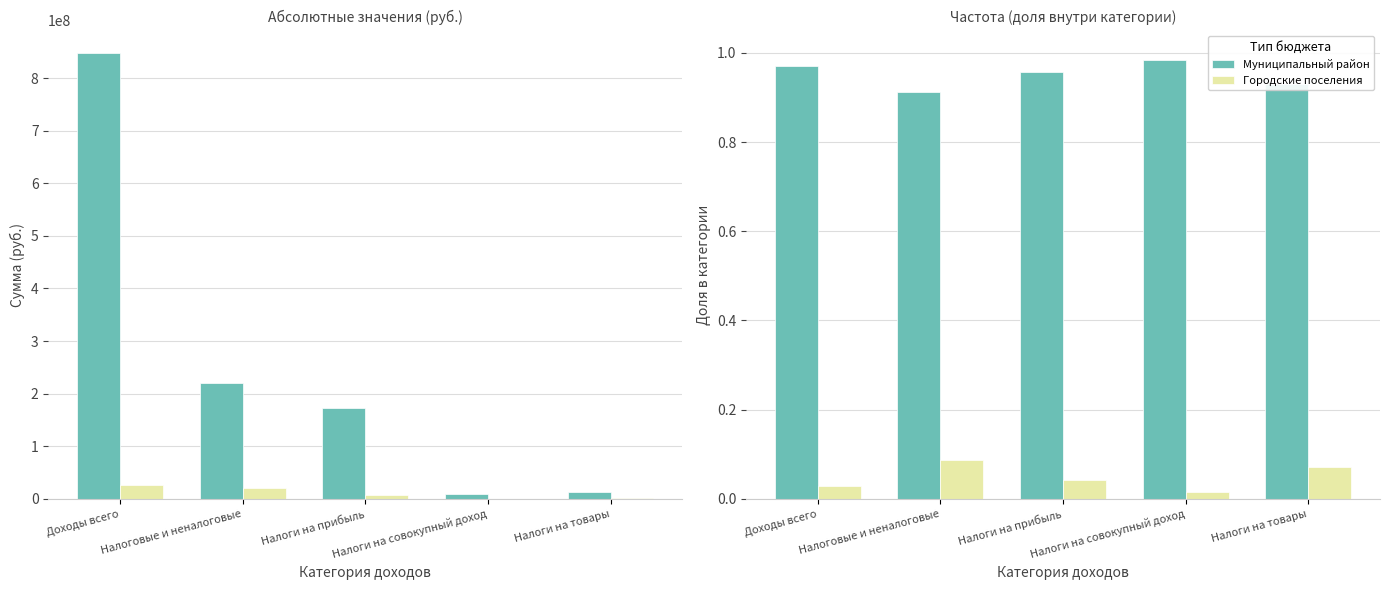

Which series has the largest total across all categories?

Муниципальный район